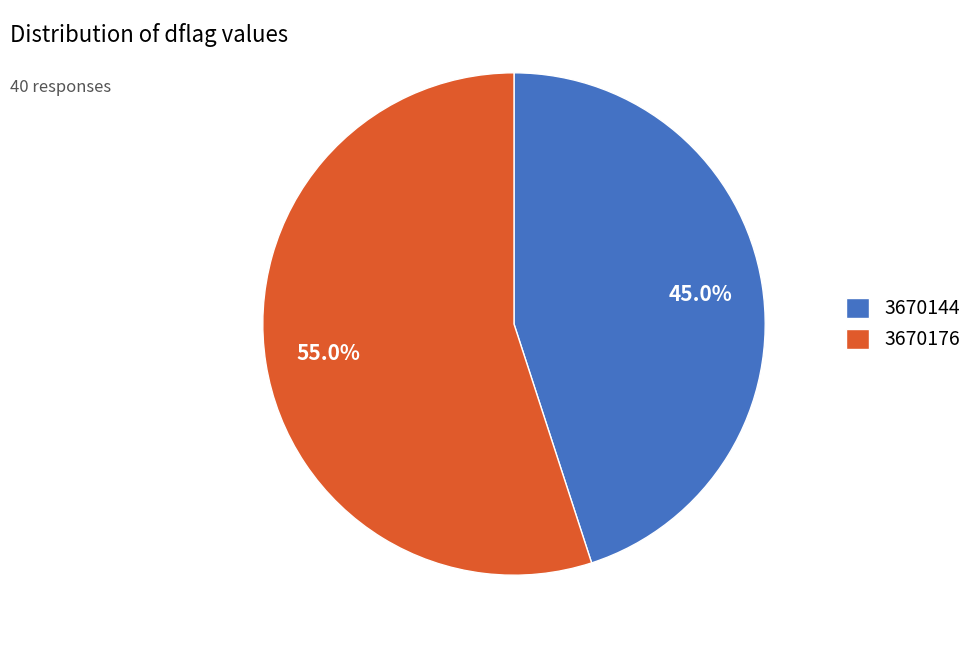

To the nearest percent, what is the combined percentage of 3670144 and 3670176?

100%